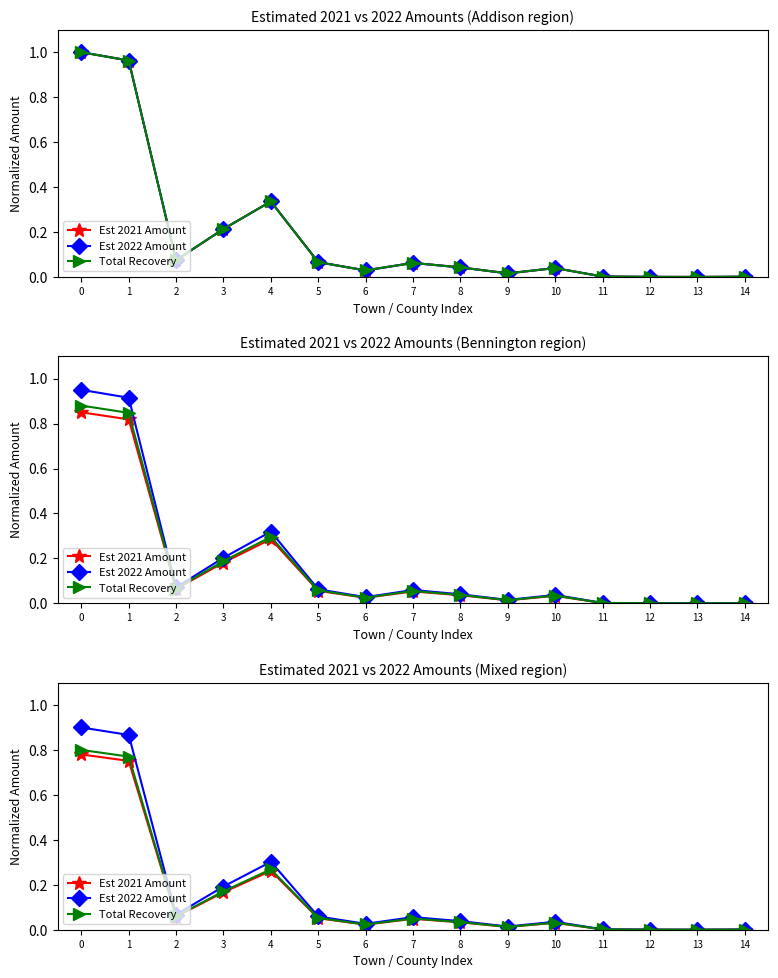

At 4, list the series in order from smallest to largest.

Est 2021 Amount, Total Recovery, Est 2022 Amount